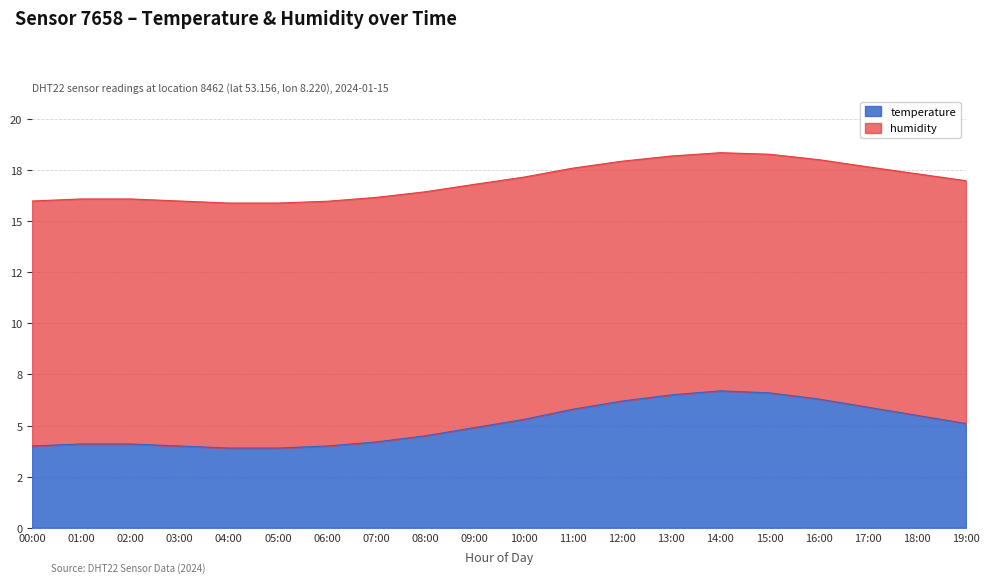

Is the value of humidity at 07:00 greater than the value of temperature at 12:00?

Yes